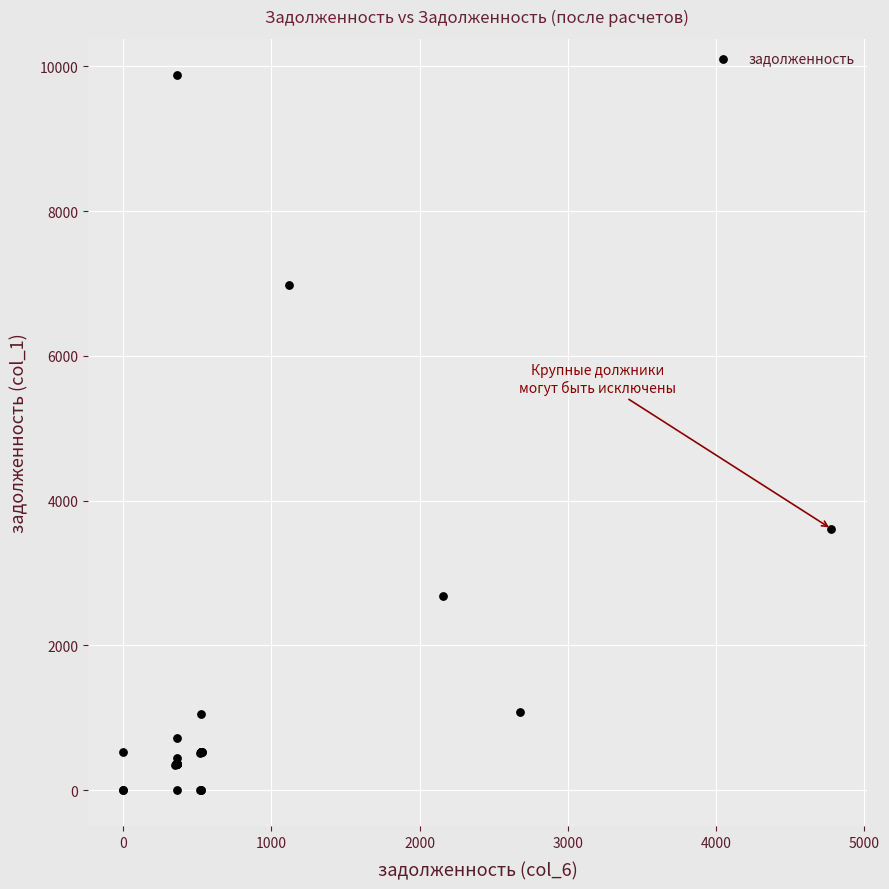

What Y value in the scatter plot is closest to 4943?

3608.8